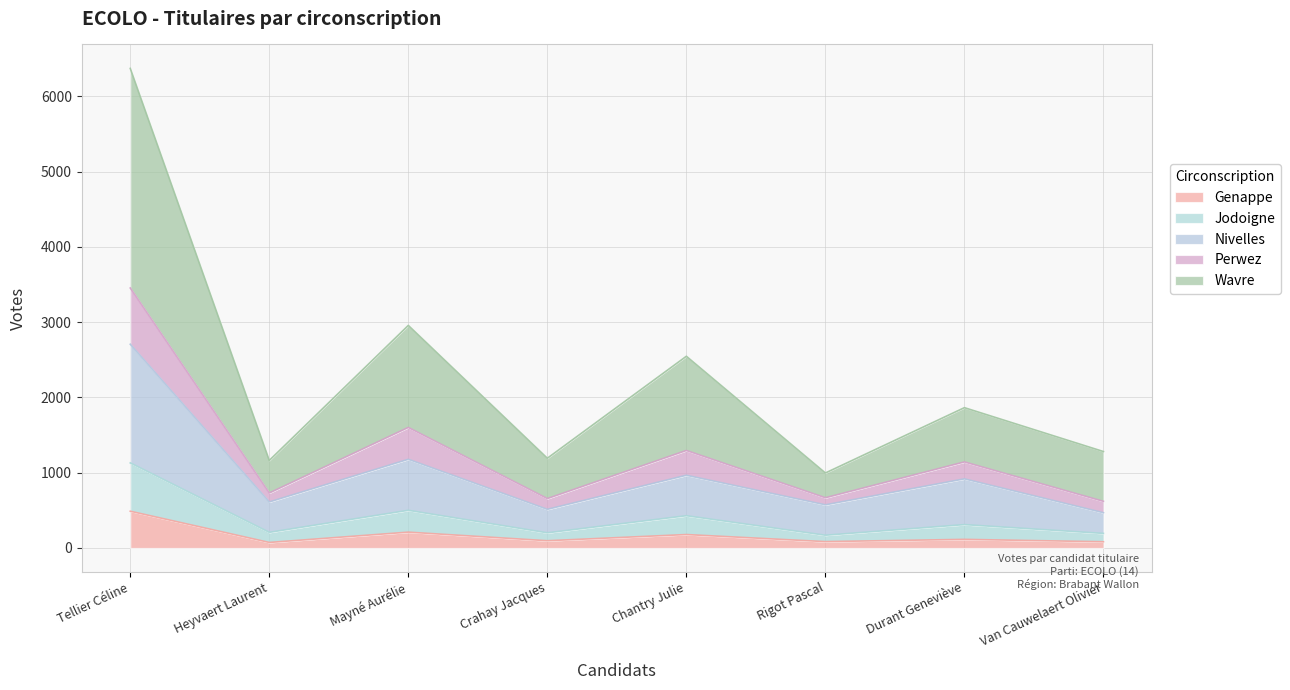

Between Van Cauwelaert Olivier and Rigot Pascal, which is larger?

Rigot Pascal